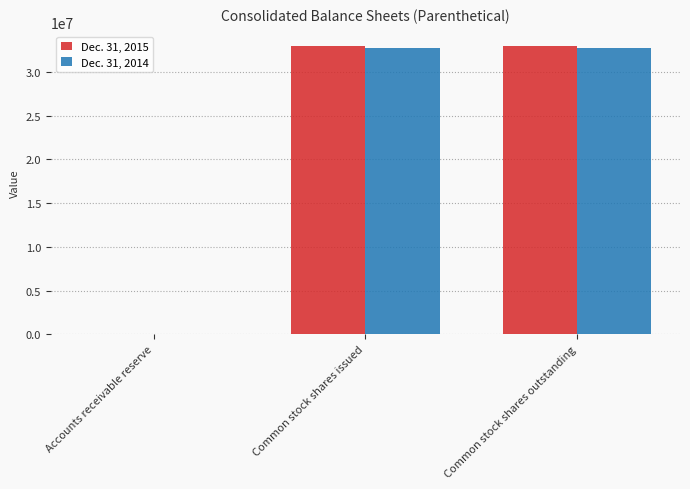

True or false: Dec. 31, 2015 has a value of 54245322 at Common stock shares issued.

False